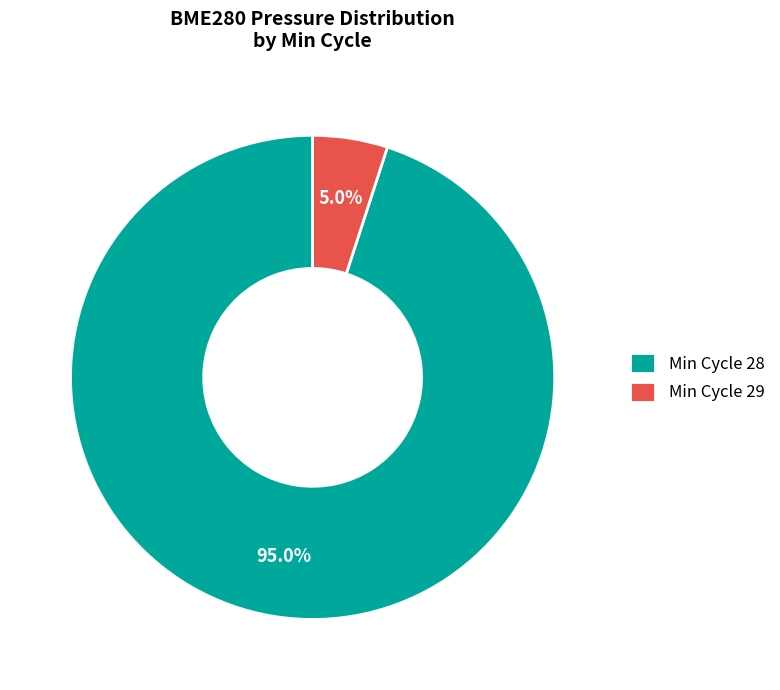

Between Min Cycle 28 and Min Cycle 29, which is larger?

Min Cycle 28